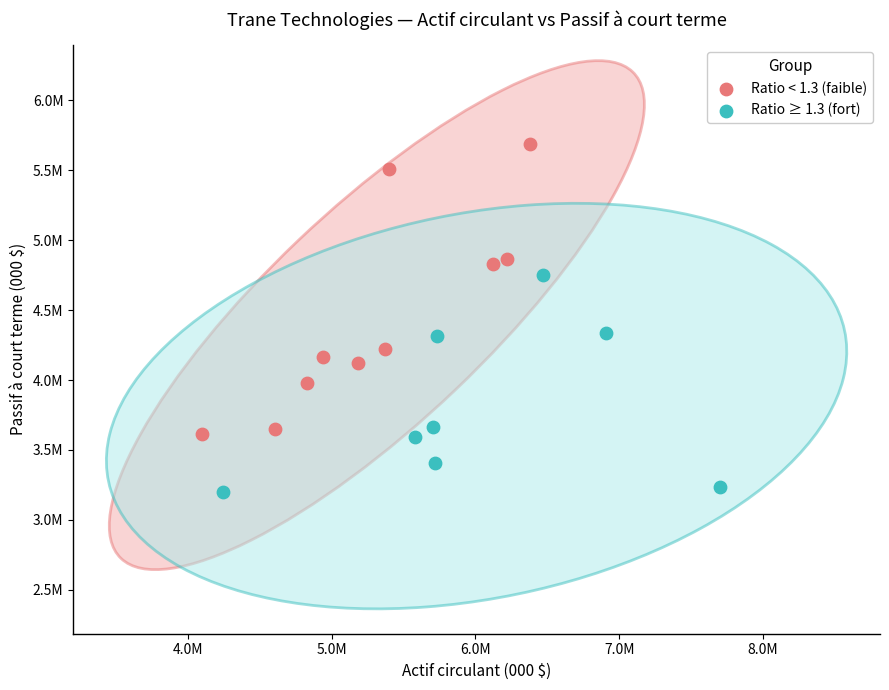

What are all the series names shown in the legend?

Ratio < 1.3 (faible), Ratio ≥ 1.3 (fort)